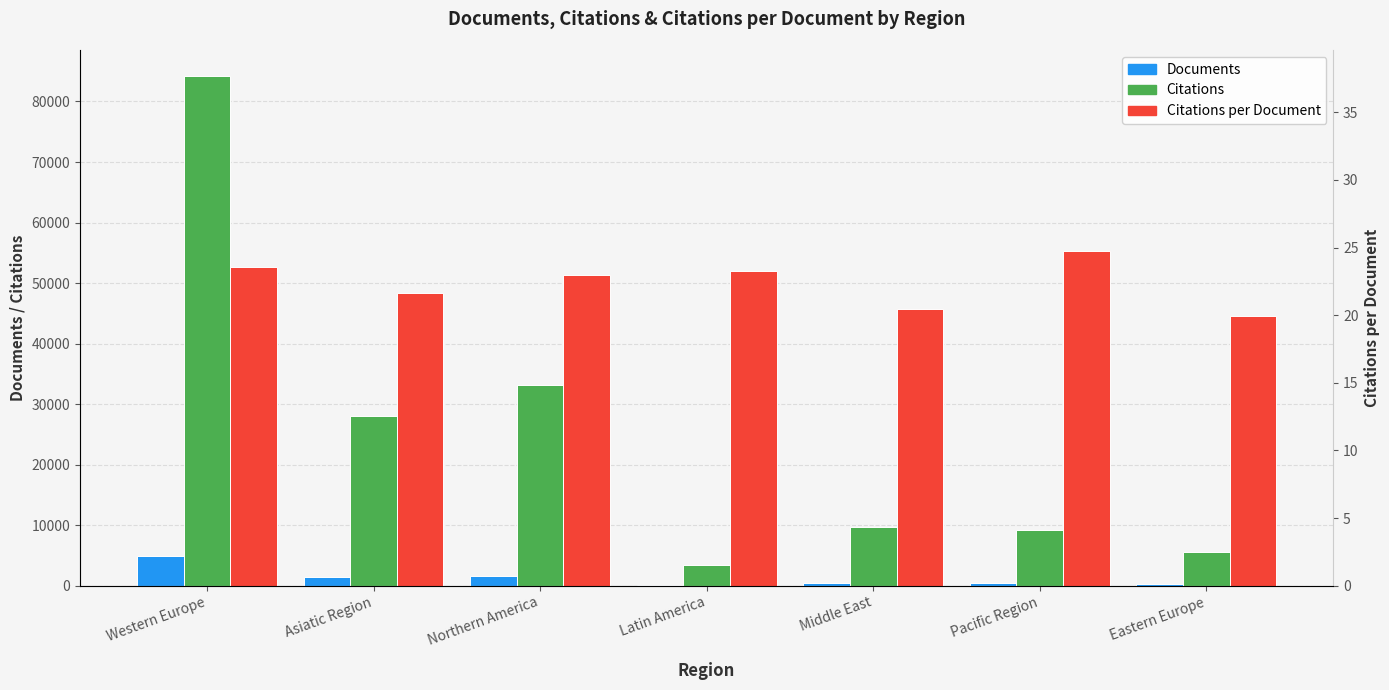

How many data points in Citations per Document are above 22?

4